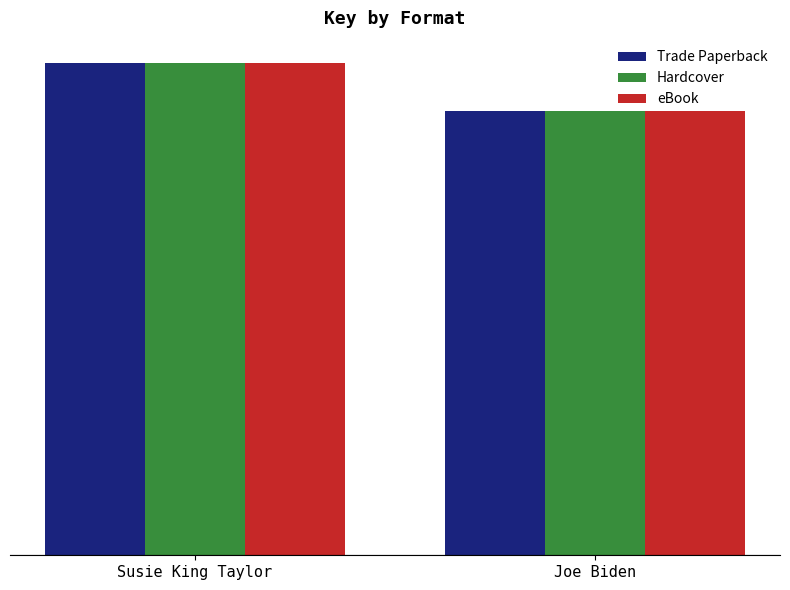

Does the chart contain stacked bars?

No